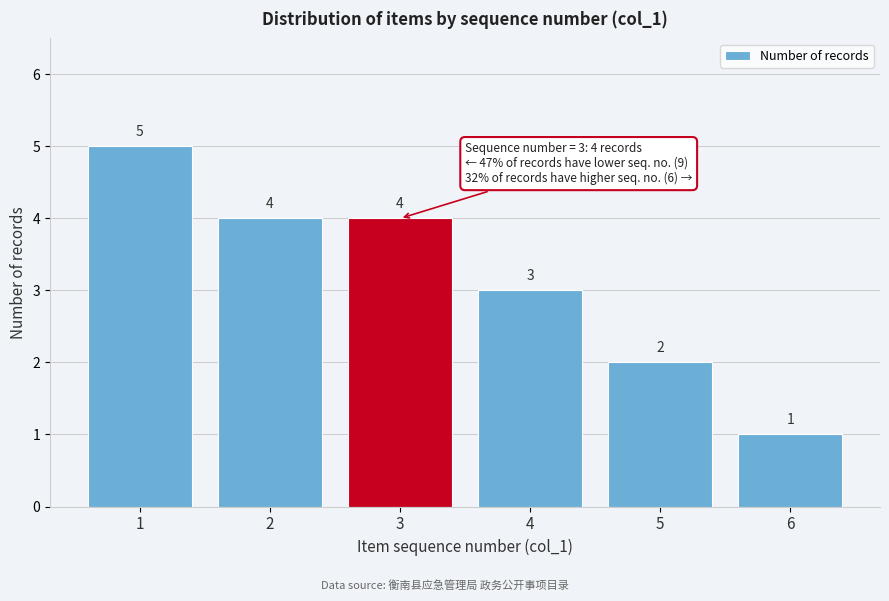

Reading left to right, transcribe all the data shown in this chart.

5	4	4	3	2	1